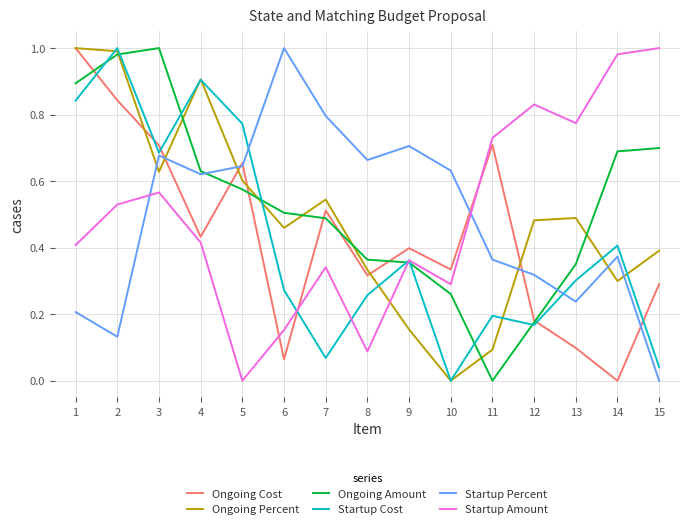

At which label does Startup Amount reach its minimum?

5